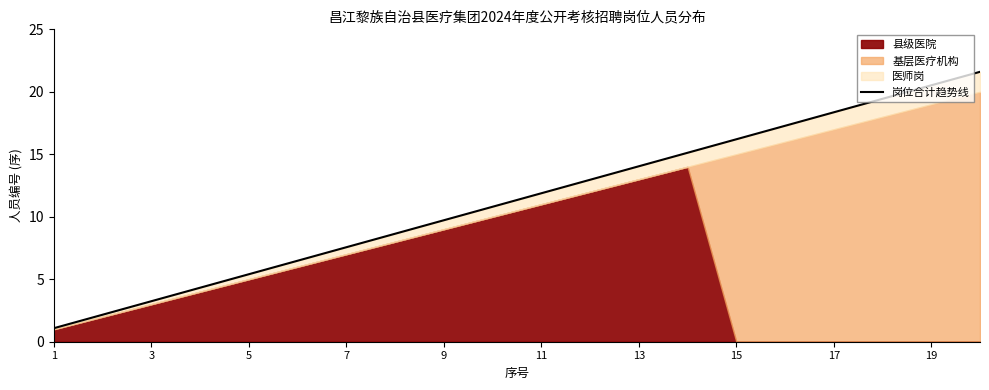

Is it true that the value at 5 is 2.4?

False